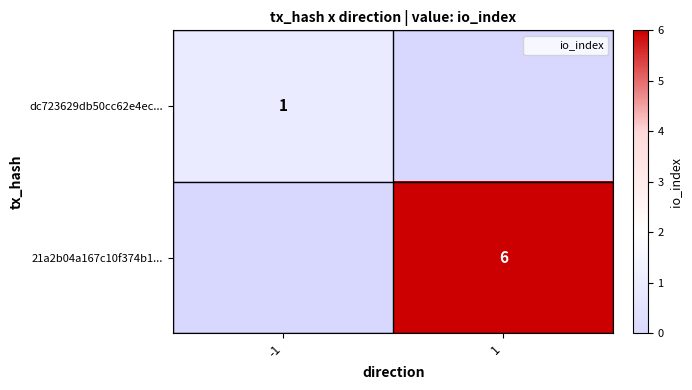

What is the maximum value for dc723629db50cc62e4ec...?

1